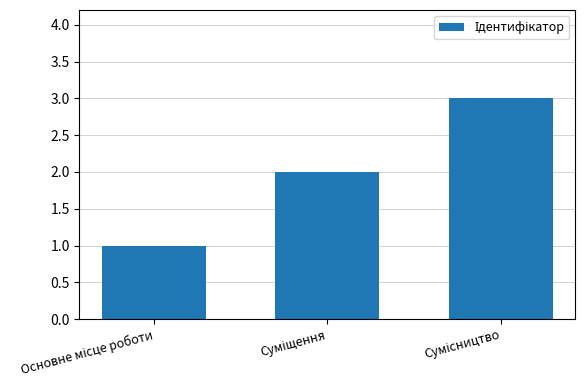

What is the minimum value shown in the chart?

1